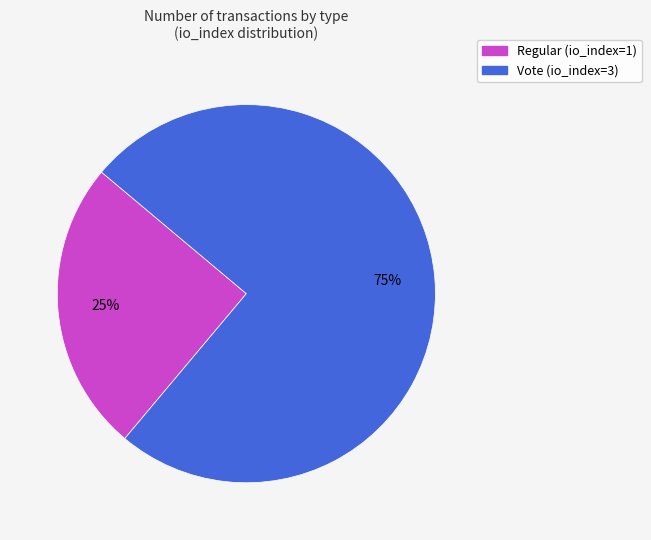

What is the smallest slice in the pie chart?

Regular (io_index=1)